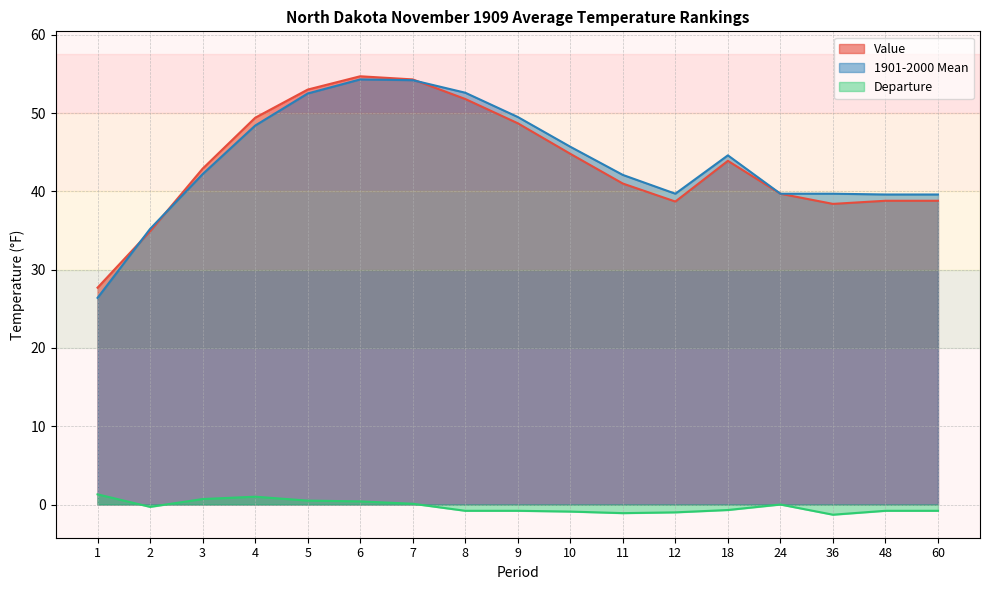

What is the approximate value of 1901-2000 Mean at 2?

35.2